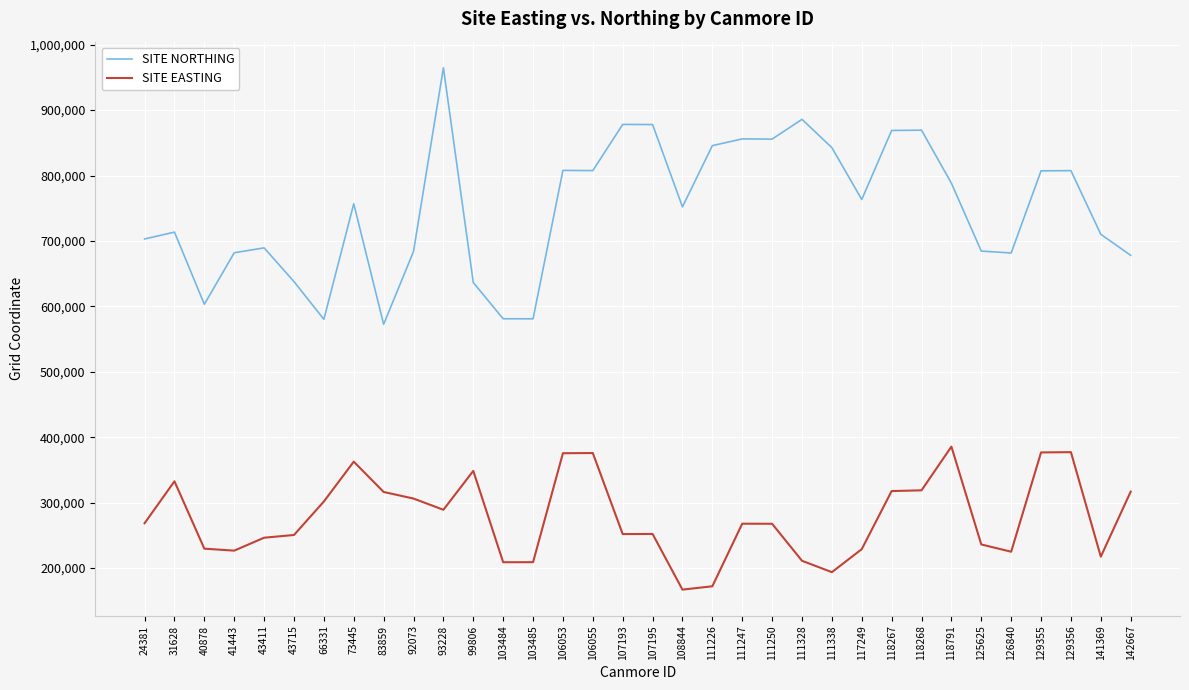

At which label does SITE NORTHING reach its peak?

93228